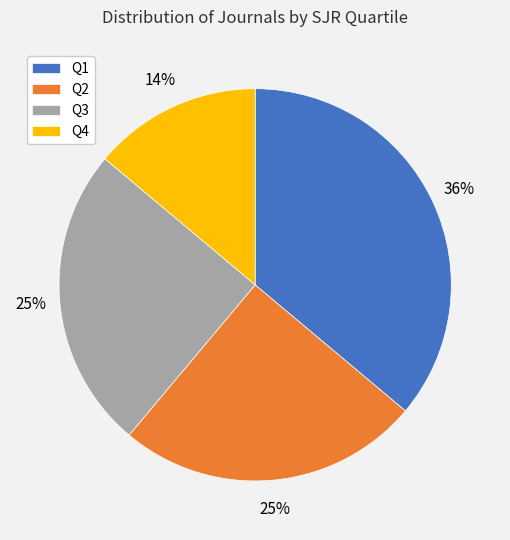

To the nearest percent, what is the difference between the Q4 and Q1 slice percentages?

22%